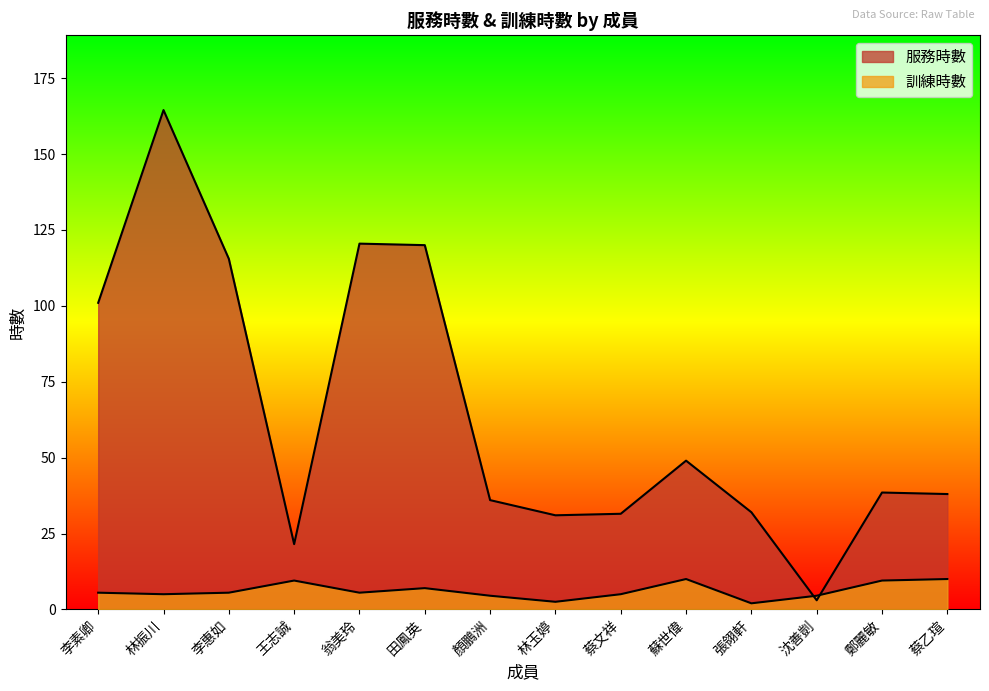

True or false: 訓練時數 has more than 2 interior local peaks.

True